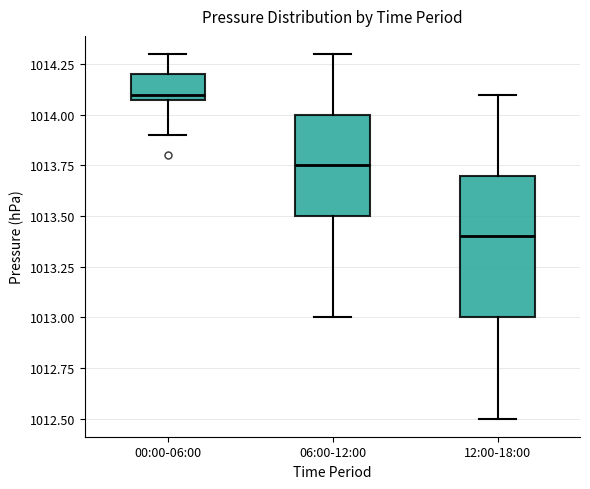

Reading left to right, read every box against the y-axis: the position of its median line, the range the box covers, and the ends of its whiskers. The values are not printed on the chart, so give them approximately, as read against the axis.

00:00-06:00: median 1014.10 (just above the box's lower edge), box 1014.10 to 1014.20, whiskers 1013.90 to 1014.30
06:00-12:00: median 1013.75, box 1013.50 to 1014.00, whiskers 1013.00 to 1014.30
12:00-18:00: median 1013.40, box 1013.00 to 1013.70, whiskers 1012.50 to 1014.10